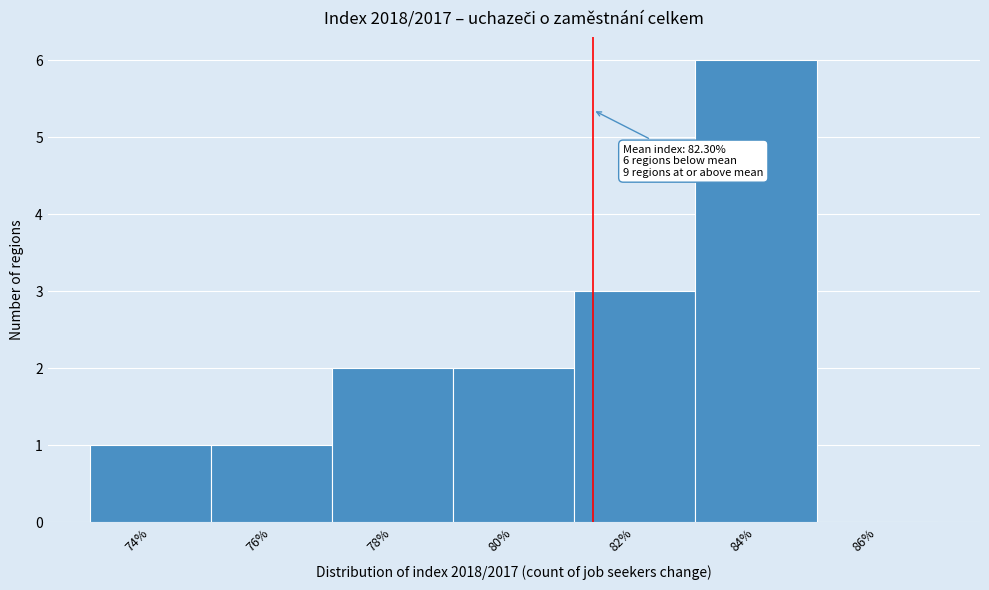

Reading left to right, transcribe all the data shown in this chart.

74%=1	76%=1	78%=2	80%=2	82%=3	84%=6	86%=0